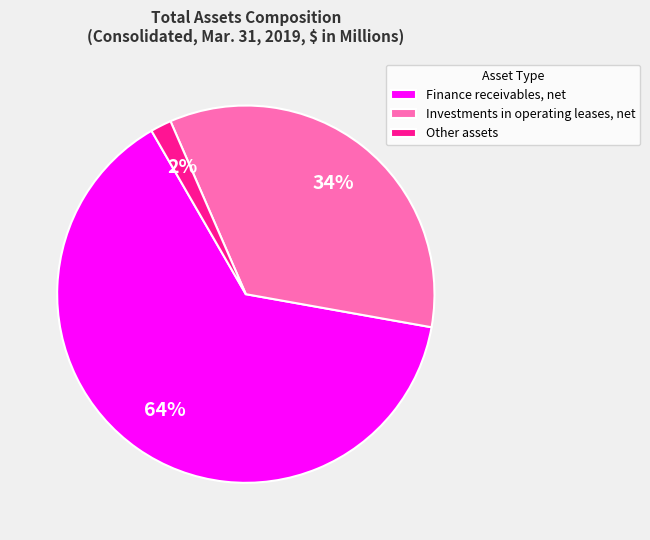

Is the sum of Finance receivables, net and Investments in operating leases, net greater than half?

Yes